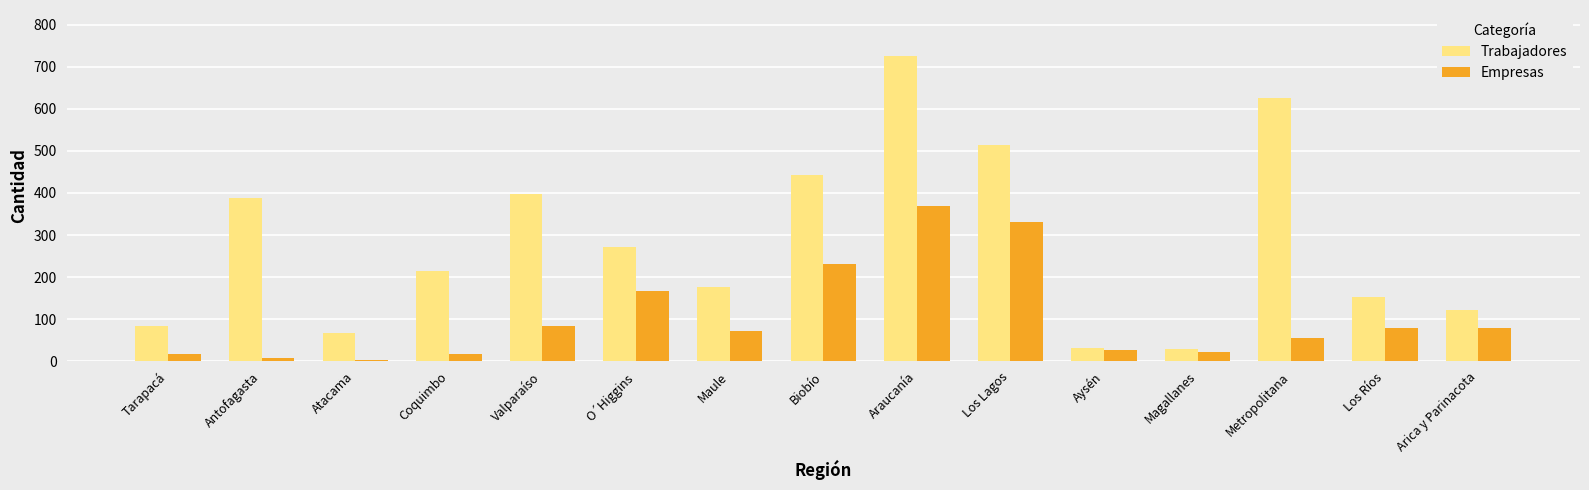

True or false: Empresas has a value of 104 at O´Higgins.

False